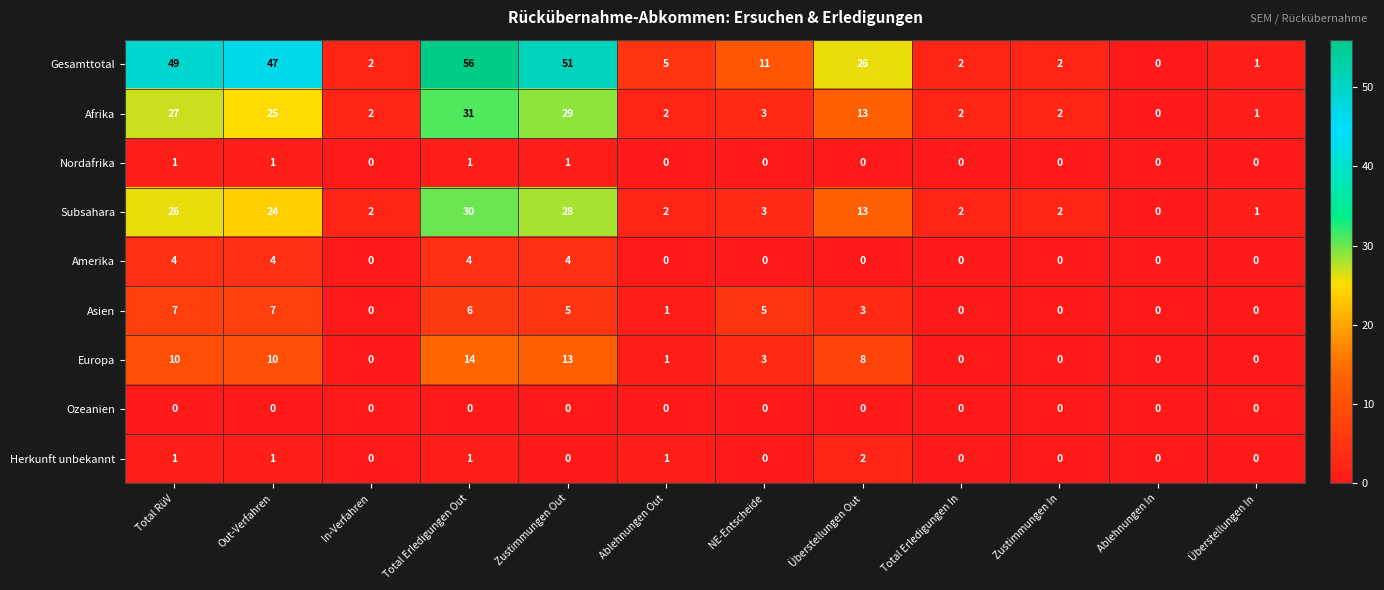

What is the total value across all series at In-Verfahren?

6